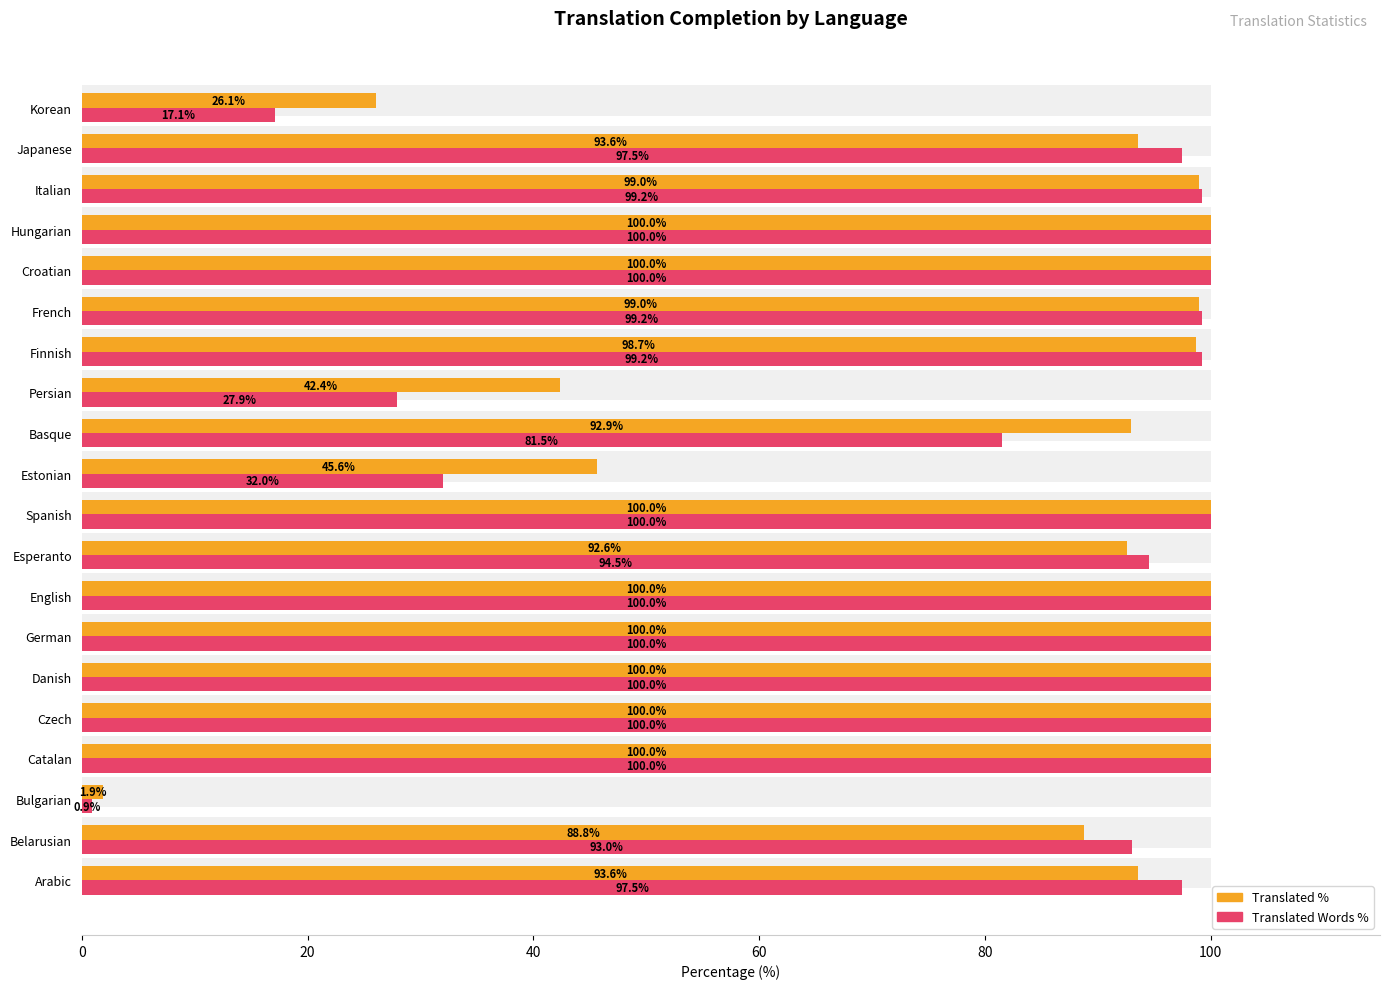

The value of translated_words_percent at Croatian is 100.0. True or false?

True